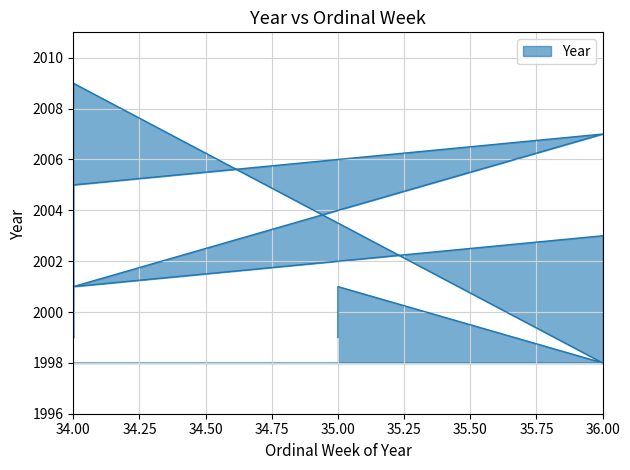

What is the sum of the values at 36 and 35?

3999